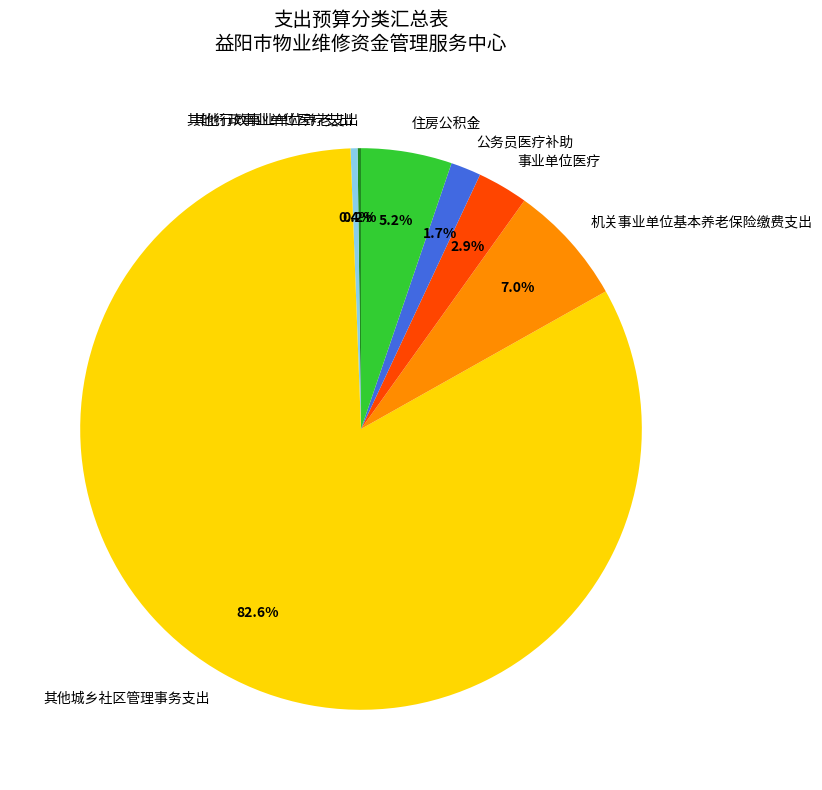

Which slice represents more than half of the pie?

其他城乡社区管理事务支出